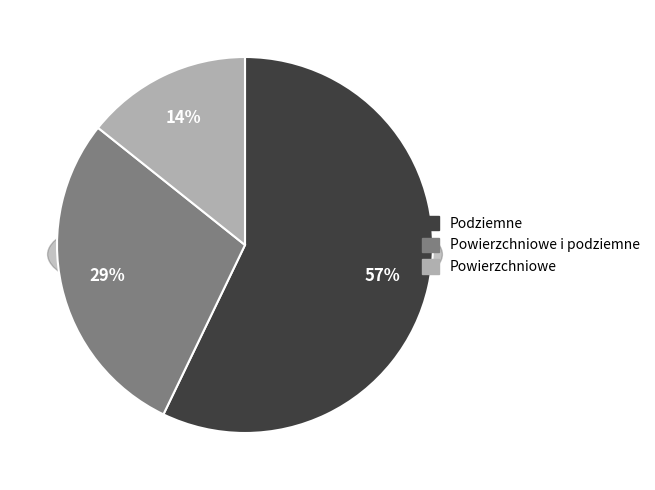

Is Powierzchniowe i podziemne the majority of the pie?

No